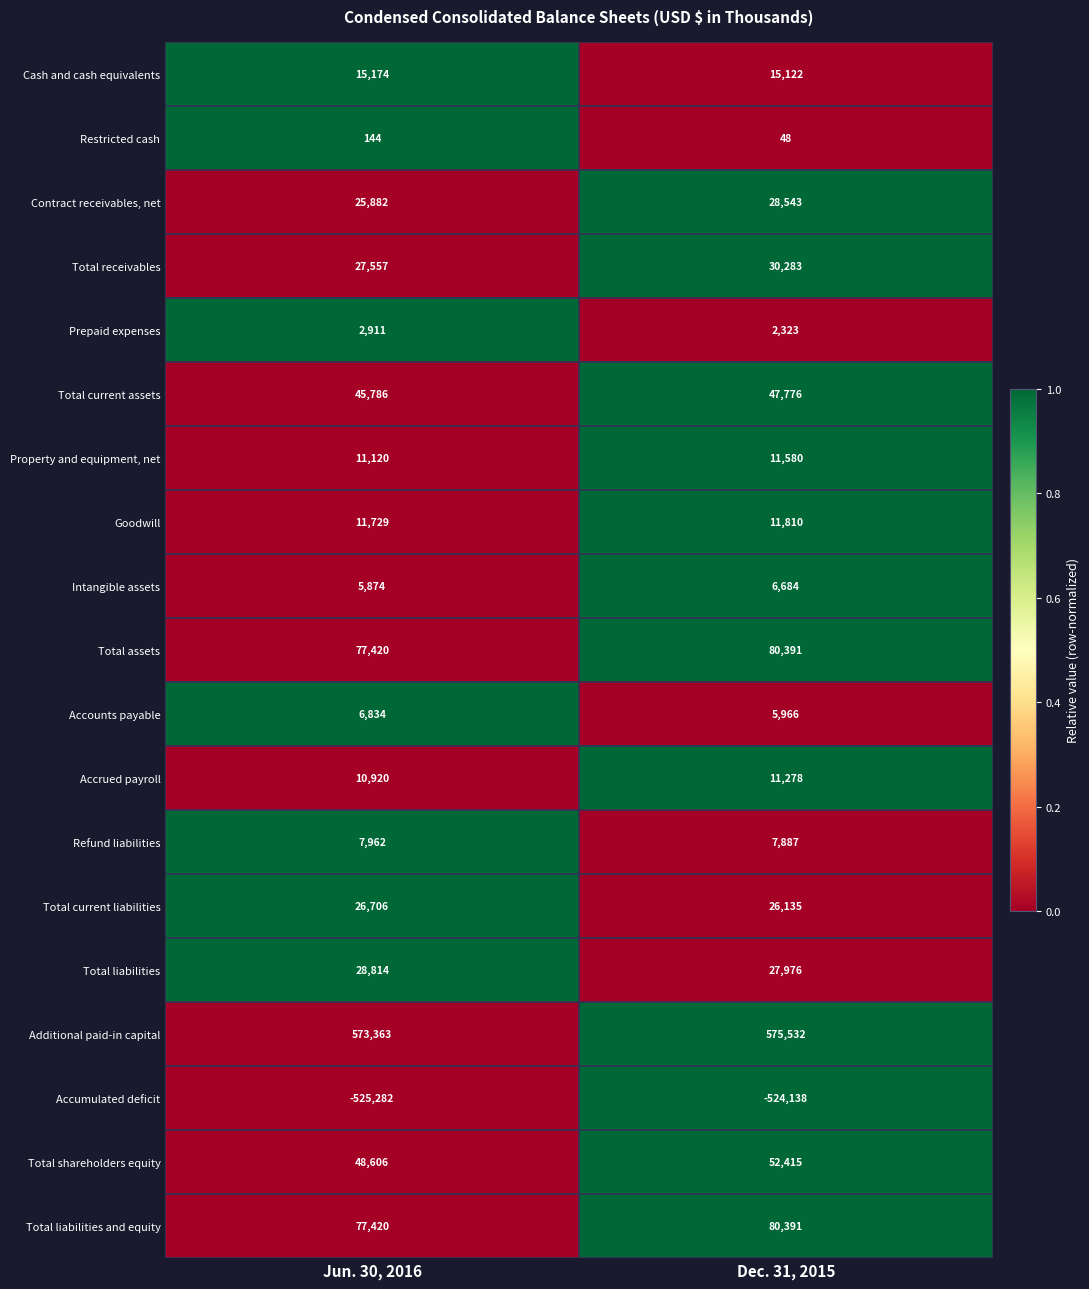

Between Jun. 30, 2016 and Dec. 31, 2015, which series saw the biggest shift?

Total shareholders equity